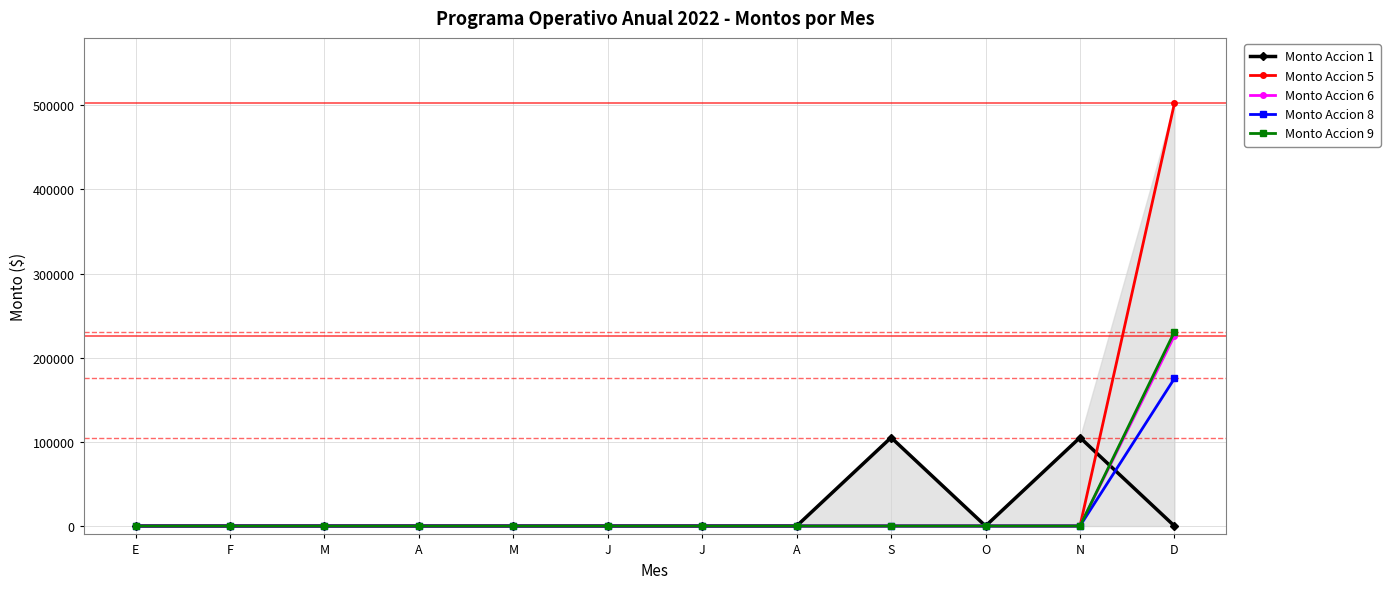

Reading left to right, list all the values displayed in this chart.

Monto Accion 1: 0.0	0.0	0.0	0.0	0.0	0.0	0.0	0.0	105117.1	0.0	105117.1	0.0
Monto Accion 5: 0.0	0.0	0.0	0.0	0.0	0.0	0.0	0.0	0.0	0.0	0.0	502363.0
Monto Accion 6: 0.0	0.0	0.0	0.0	0.0	0.0	0.0	0.0	0.0	0.0	0.0	226250.0
Monto Accion 8: 0.0	0.0	0.0	0.0	0.0	0.0	0.0	0.0	0.0	0.0	0.0	175350.0
Monto Accion 9: 0.0	0.0	0.0	0.0	0.0	0.0	0.0	0.0	0.0	0.0	0.0	230776.7